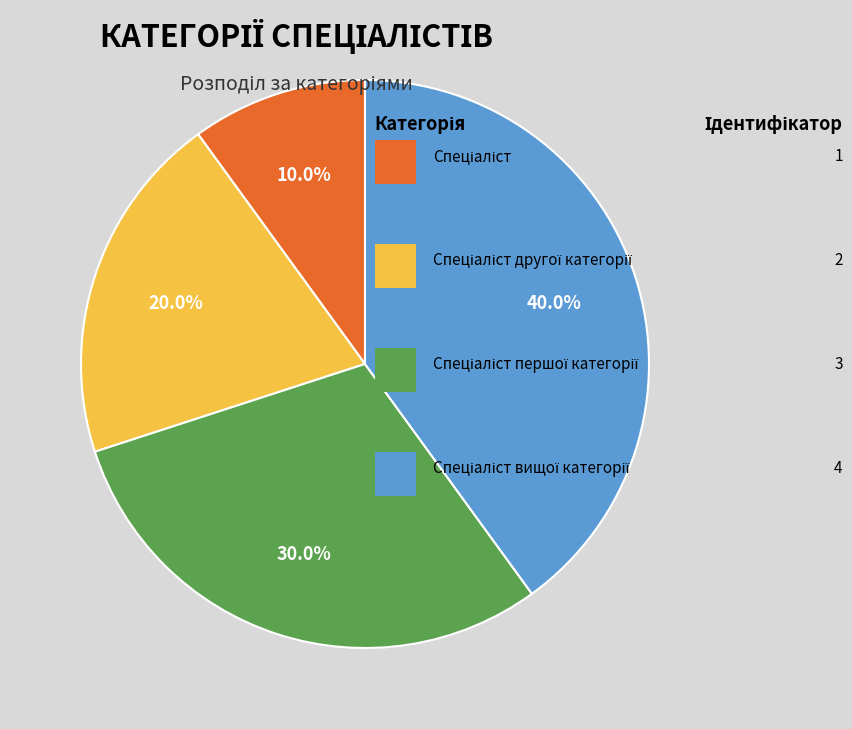

Is there a majority slice in this chart?

No